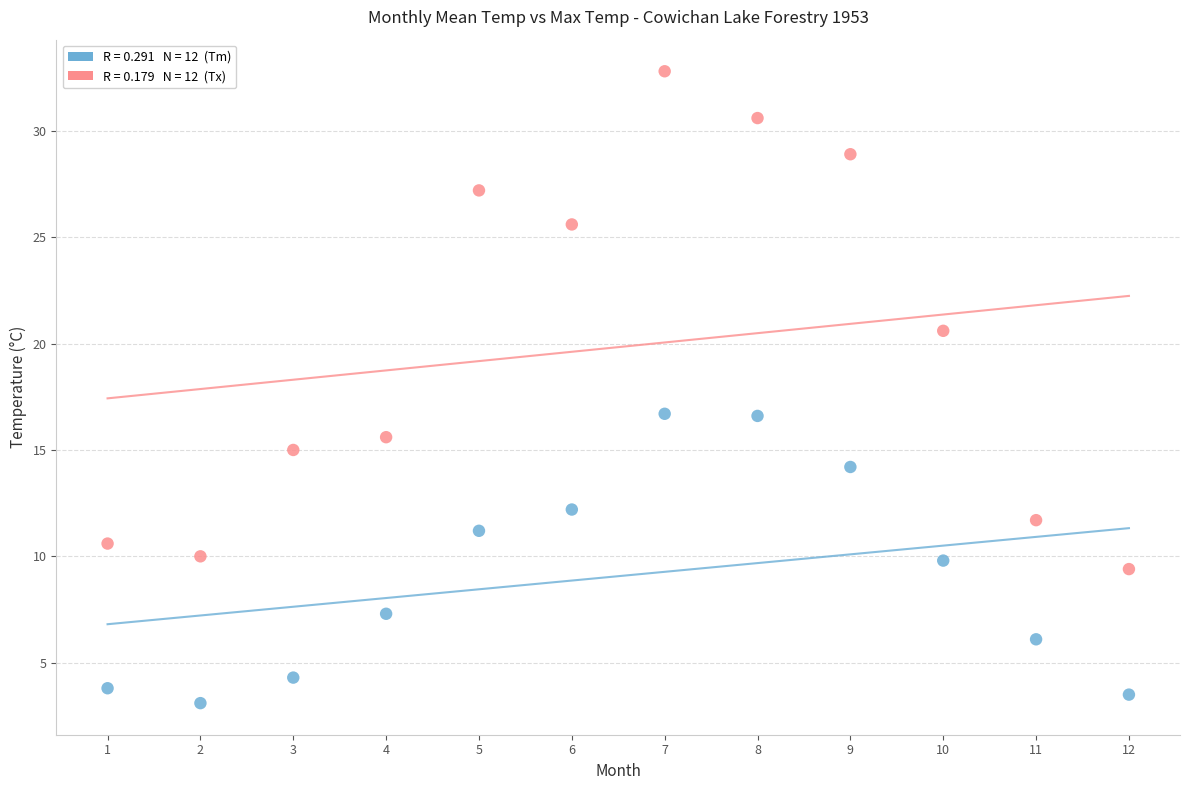

Across all data points, what is the range of Y values (max minus min)?

29.7